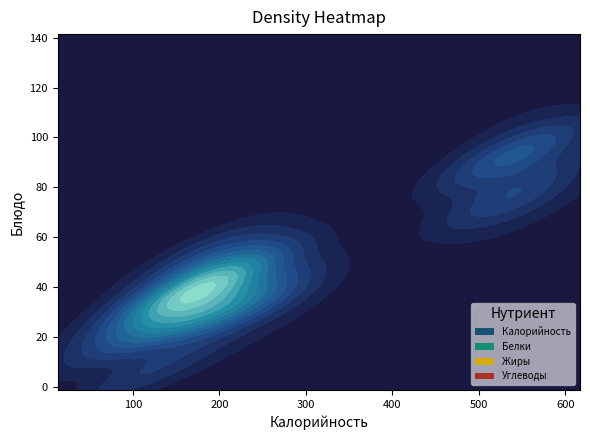

Rank the categories by Углеводы value from lowest to highest.

Хлеб ржано-пшеничный, Гуляш из свинины, Суп крестьянский, Груша, Салат картофельный, Какао на молоке, Батон, Макароны отварные, Запеканка творожная, Компот из сухофруктов